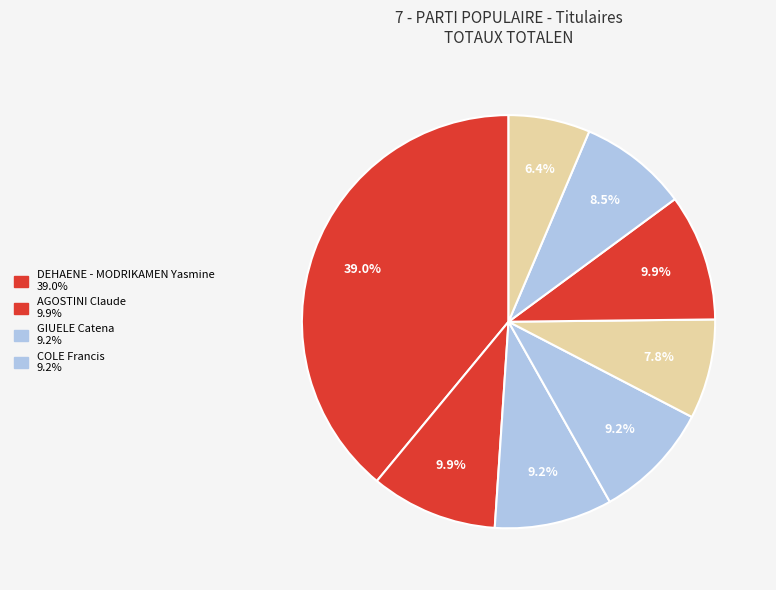

How many segments does this pie chart have?

8